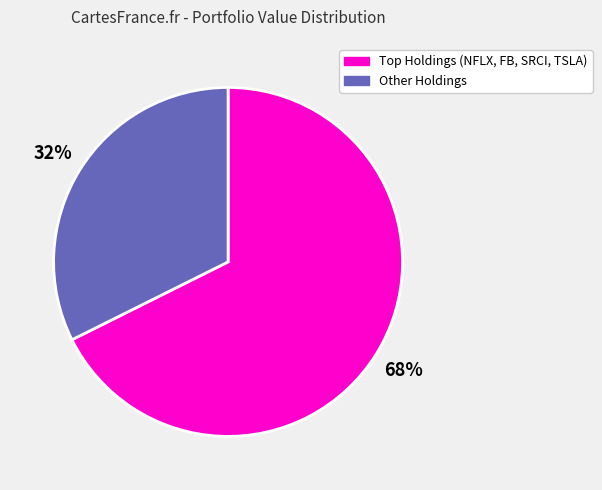

Is there a majority slice in this chart?

Yes